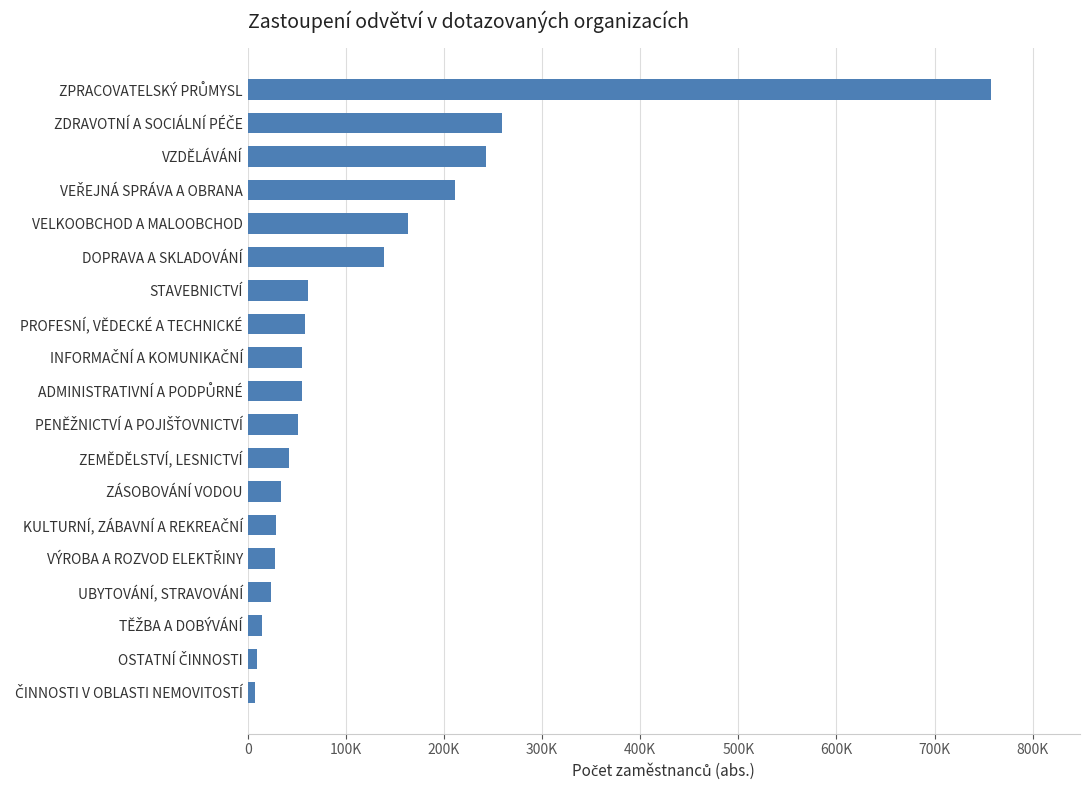

Where does the data first go above 55309?

INFORMAČNÍ A KOMUNIKAČNÍ